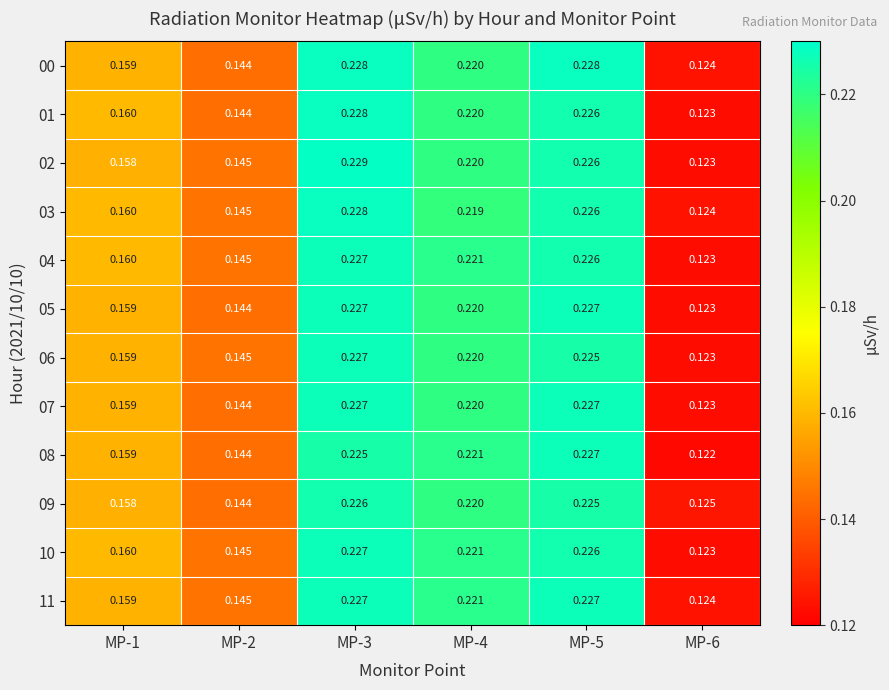

Is the value of 08 at MP-1 greater than the value of 01 at MP-1?

No